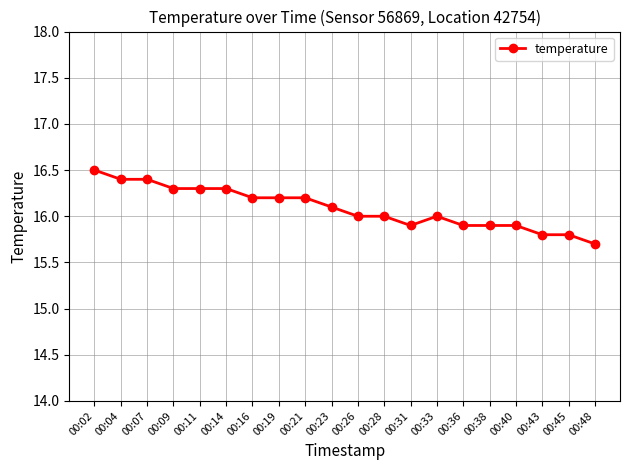

Which category has the highest value across all series?

00:02